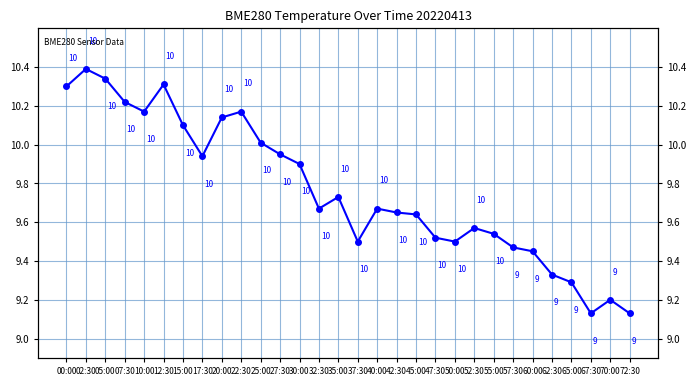

Rank the categories by value from highest to lowest.

02:30, 05:00, 12:30, 00:00, 07:30, 10:00, 22:30, 20:00, 15:00, 25:00, 27:30, 17:30, 30:00, 35:00, 32:30, 40:00, 42:30, 45:00, 52:30, 55:00, 47:30, 37:30, 50:00, 57:30, 60:00, 62:30, 65:00, 70:00, 67:30, 72:30